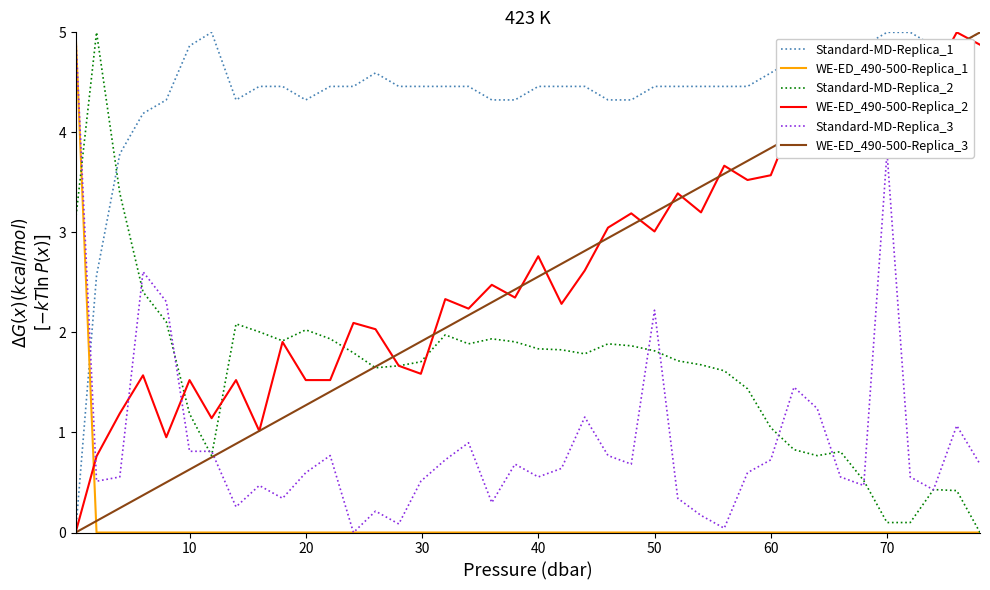

True or false: WE-ED_490-500-Replica_2 and WE-ED_490-500-Replica_1 intersect in this chart.

True